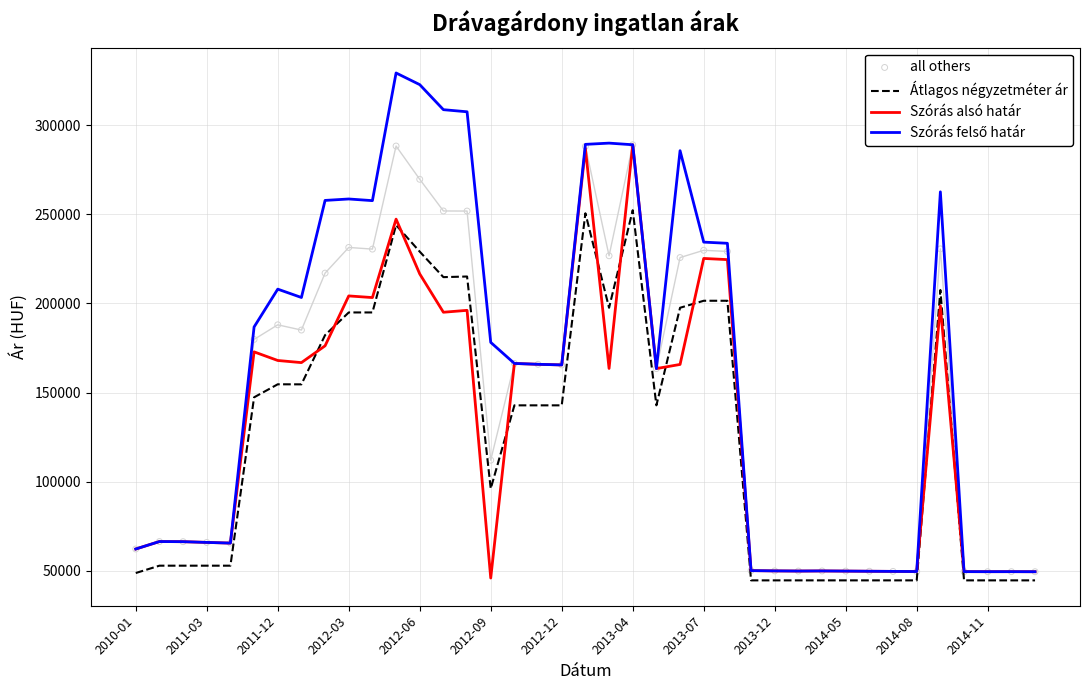

At how many categories does at least one series exceed 61090?

27